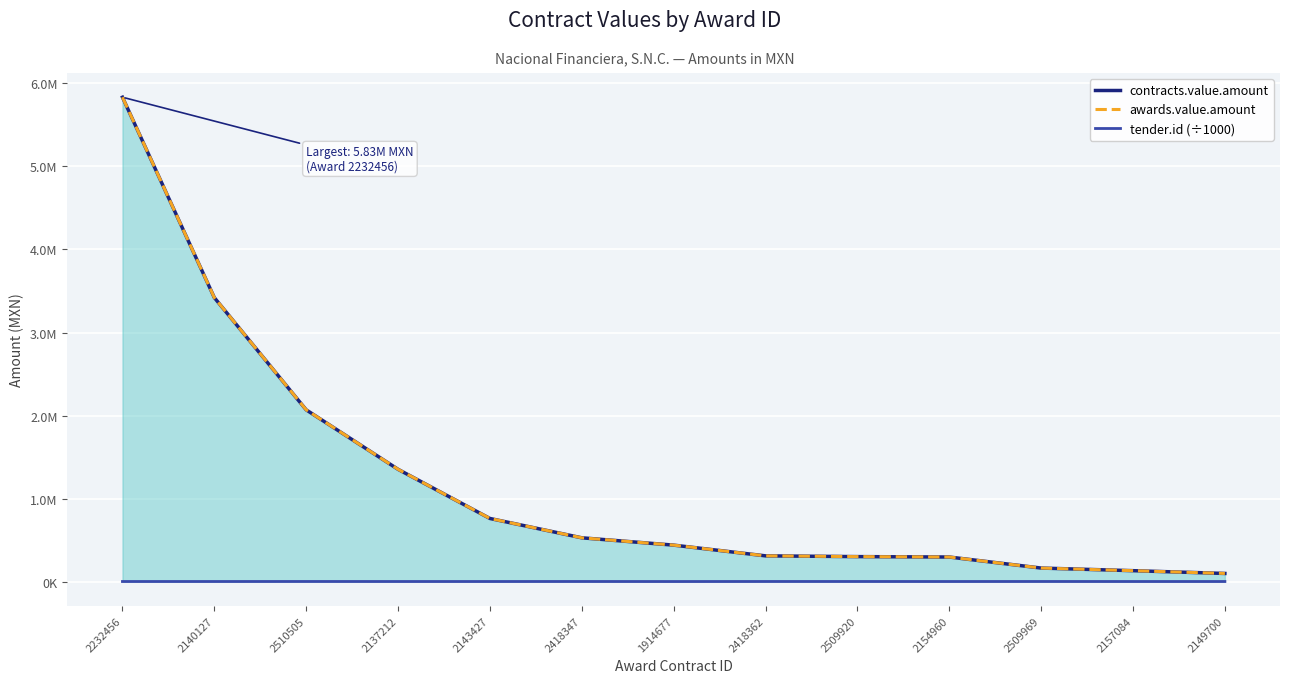

Is the value of awards.value.amount at 2509920 greater than the value of tender.id (÷1000) at 2232456?

Yes